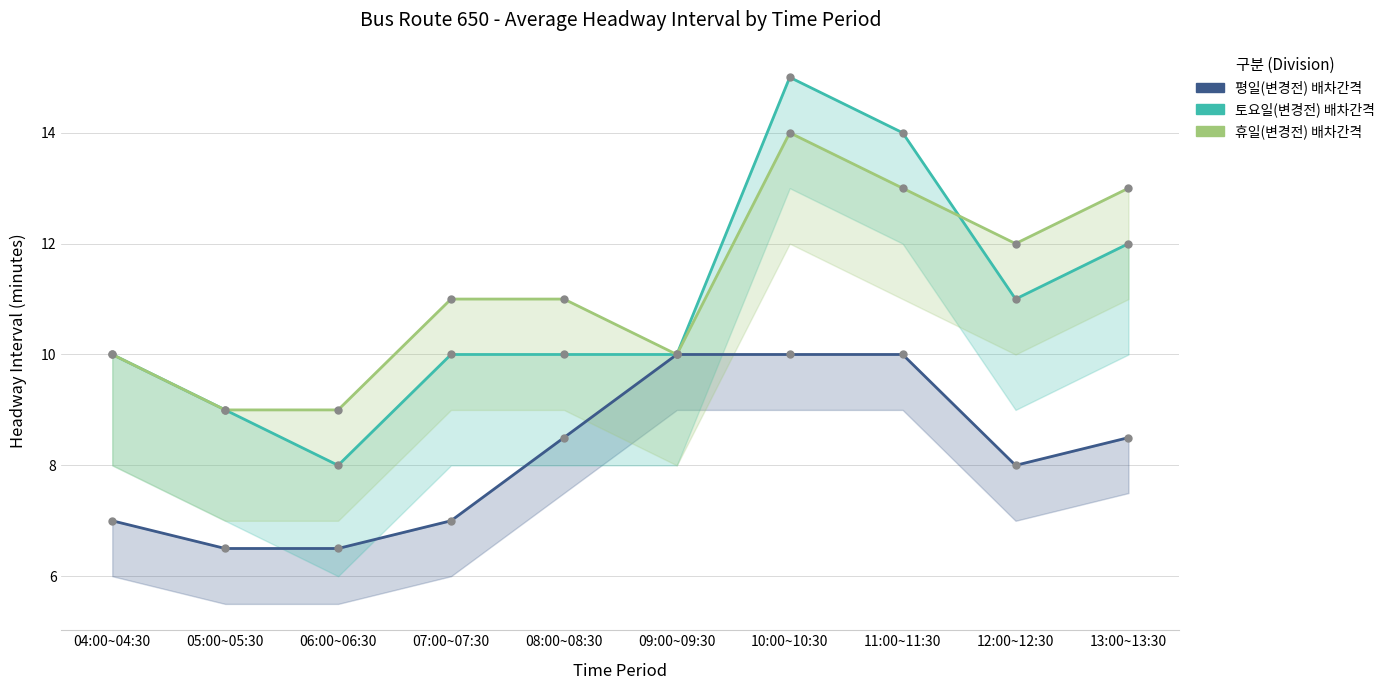

At which category is the sum across all series the highest?

10:00~10:30